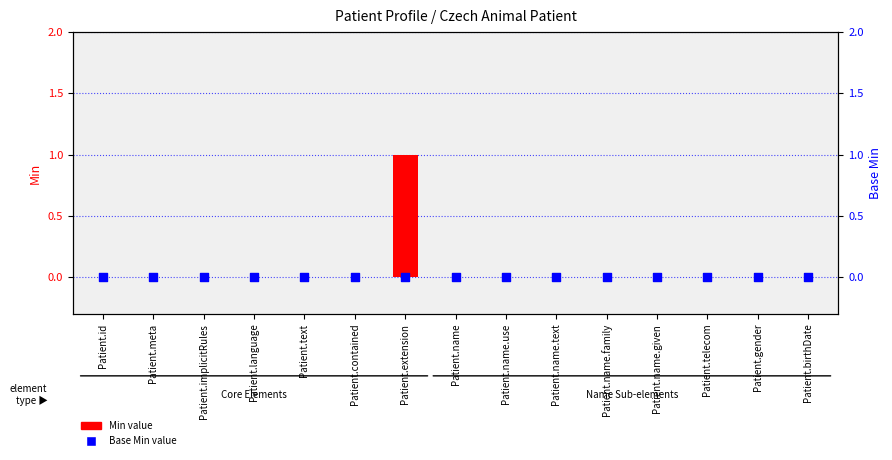

At how many categories does at least one series exceed 0?

1